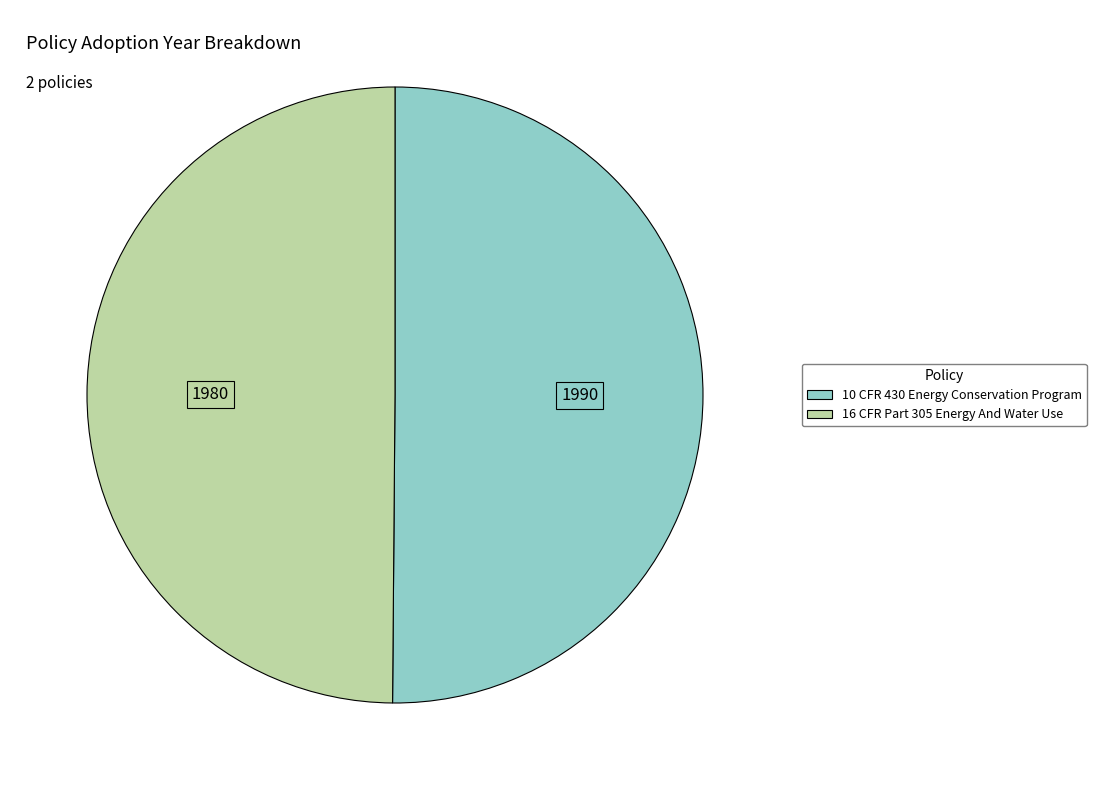

Is the sum of 10 CFR 430 Energy Conservation Program and 16 CFR Part 305 Energy And Water Use greater than half?

Yes